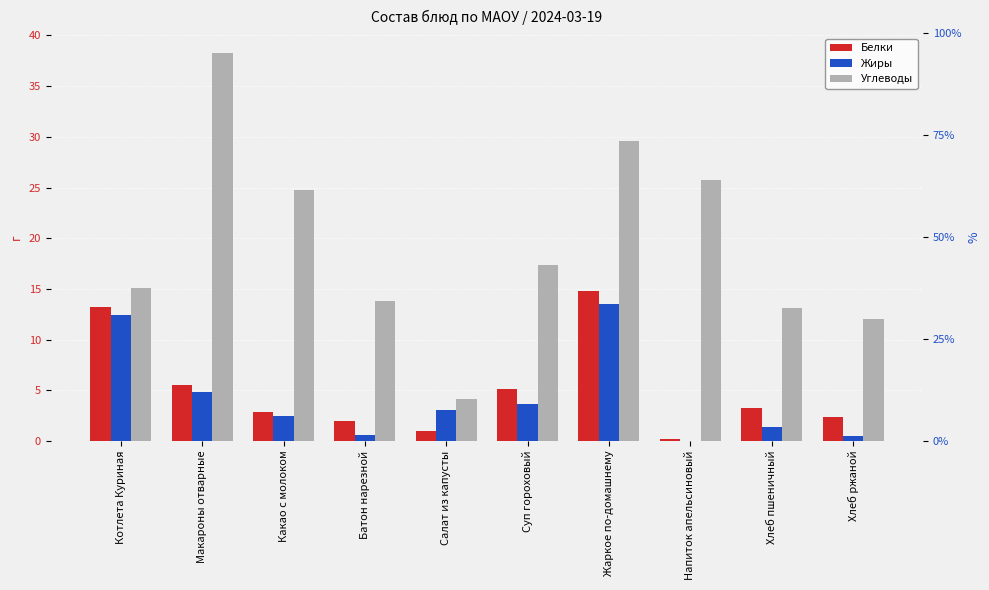

The Белки series shows 7.3 at Суп гороховый. True or false?

False